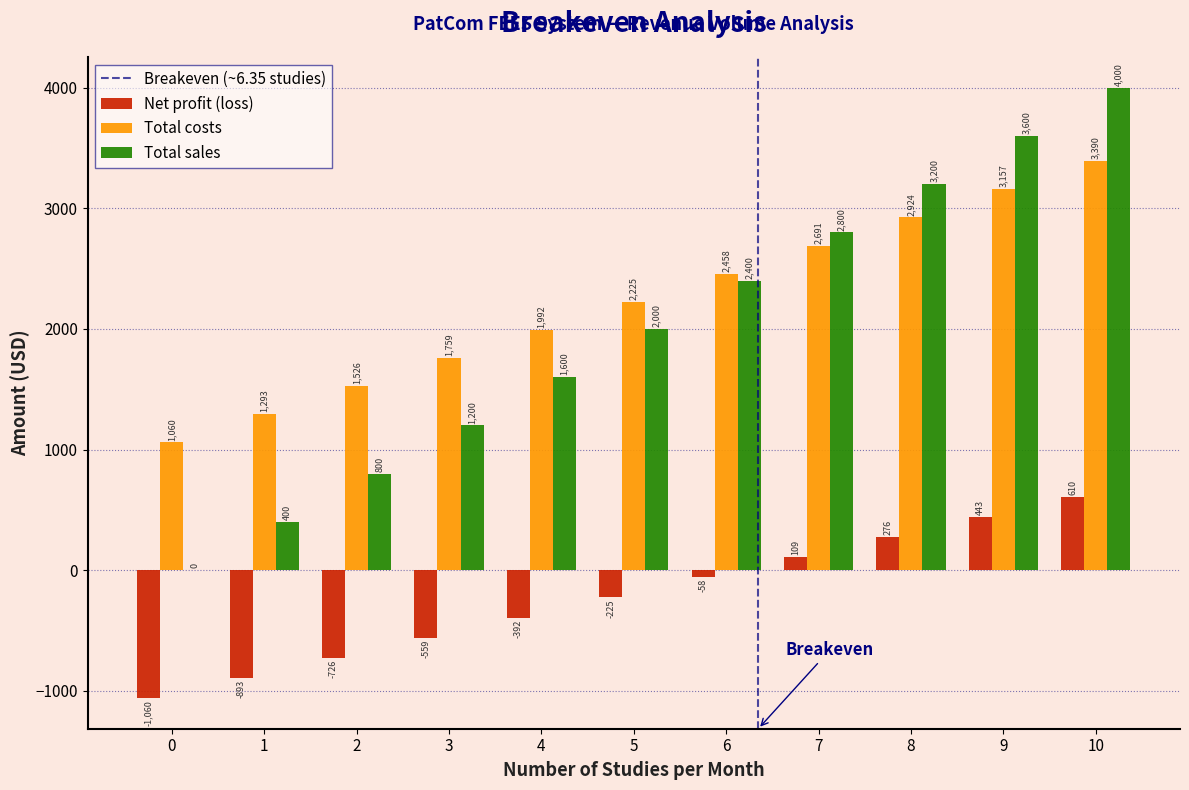

Reading left to right, transcribe all the data shown in this chart.

Net profit (loss): 0=-1060	1=-893	2=-726	3=-559	4=-392	5=-225	6=-58	7=109	8=276	9=443	10=610
Total costs: 0=1060	1=1293	2=1526	3=1759	4=1992	5=2225	6=2458	7=2691	8=2924	9=3157	10=3390
Total sales: 0=0	1=400	2=800	3=1200	4=1600	5=2000	6=2400	7=2800	8=3200	9=3600	10=4000